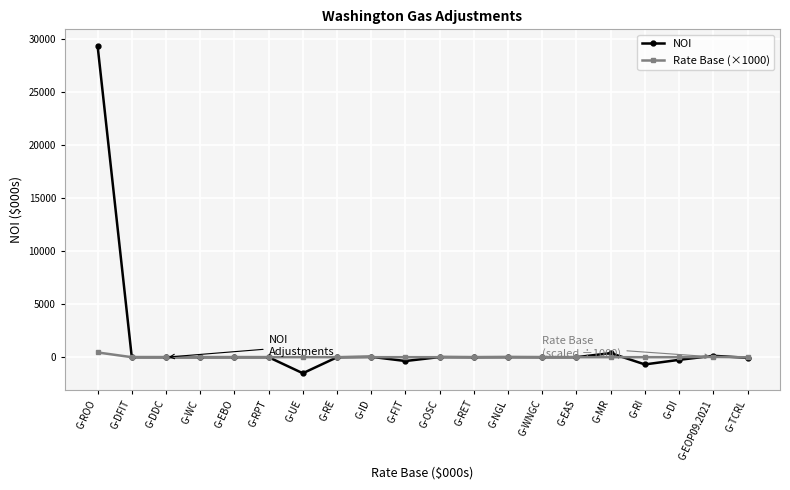

Which series has the largest range (max minus min)?

NOI